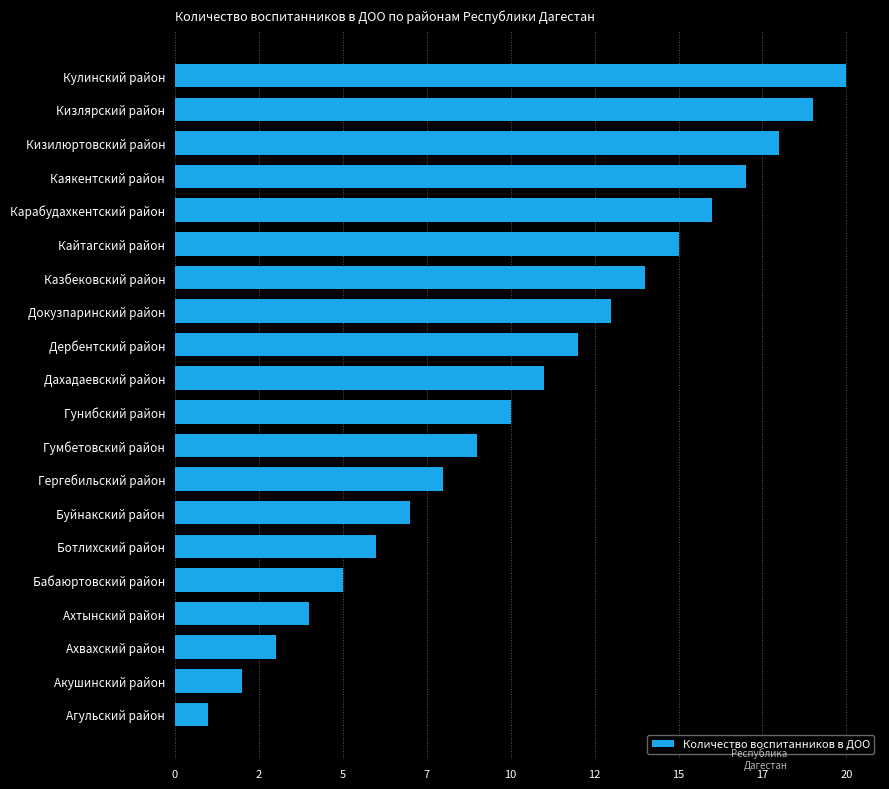

What is the smallest value displayed?

1